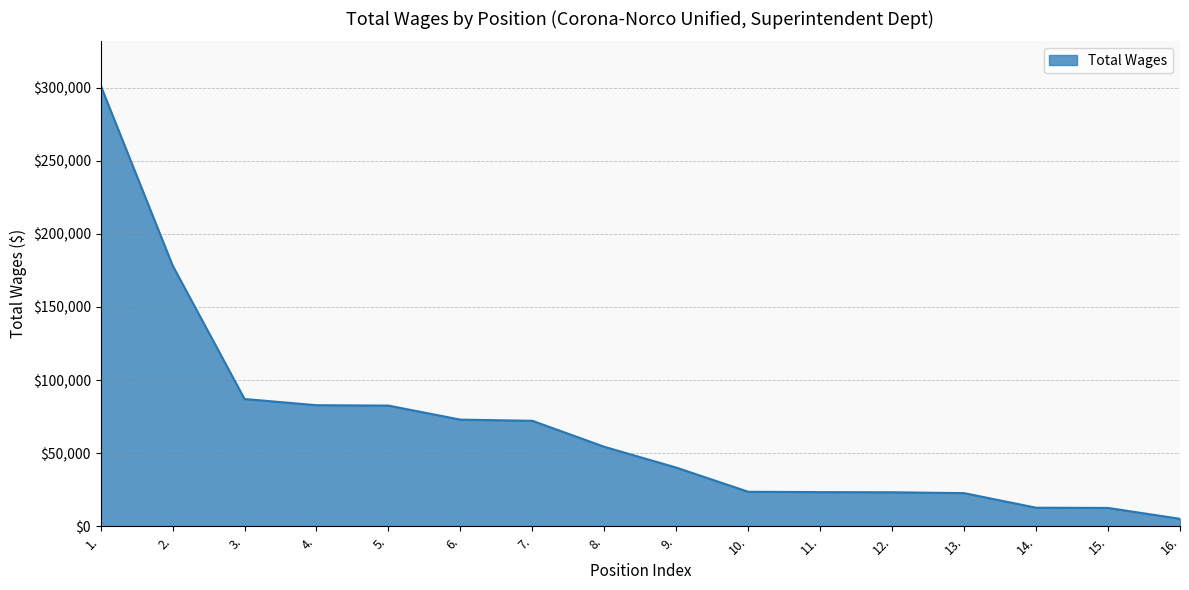

At which label does the data first exceed 54350?

1.